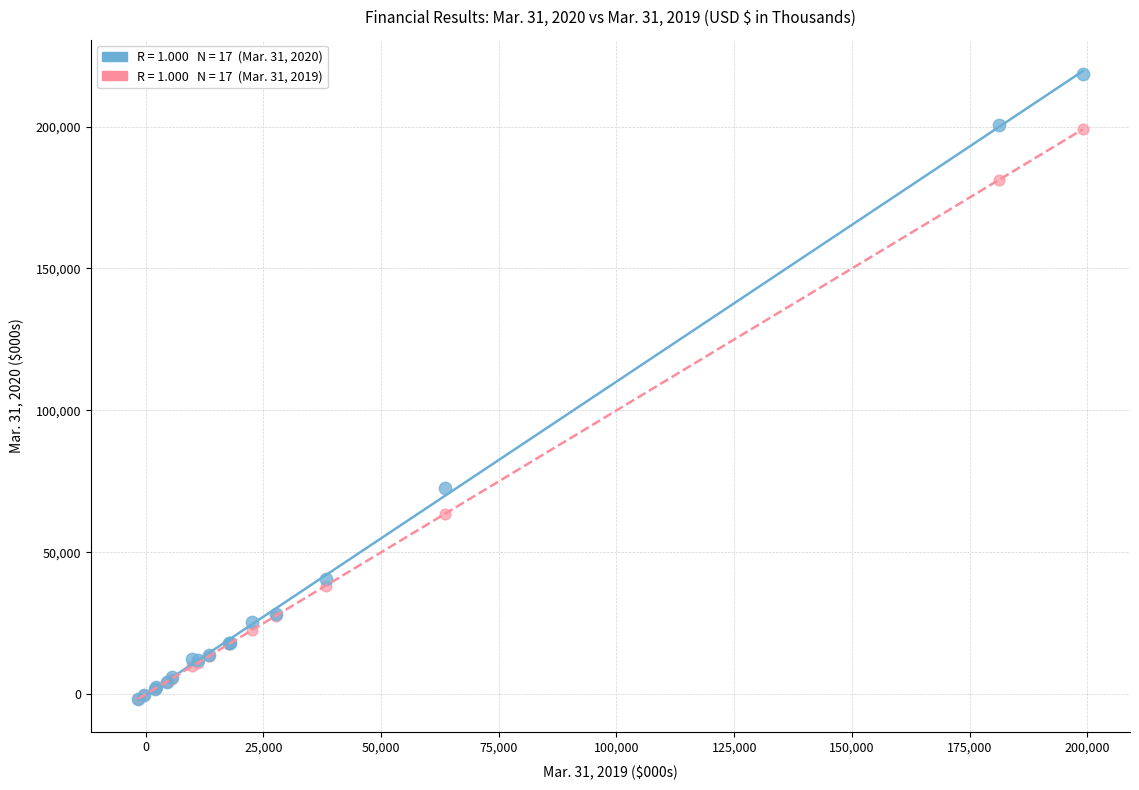

Across all series, what Y value is closest to 108545?

72761